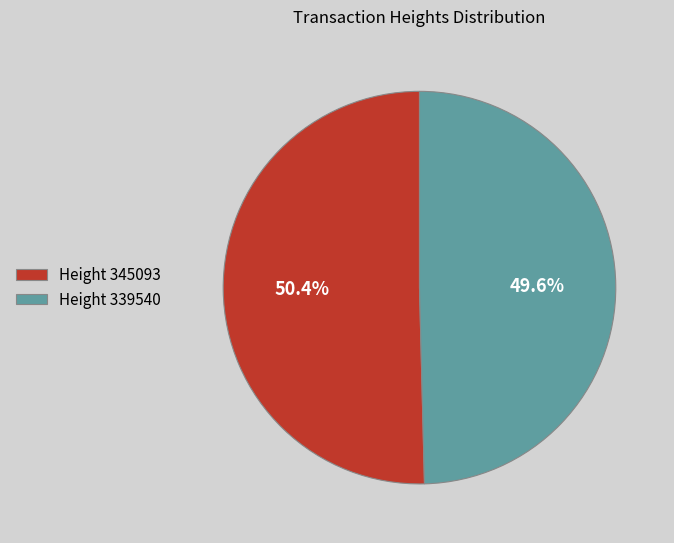

Which slice is the smallest?

Height 339540